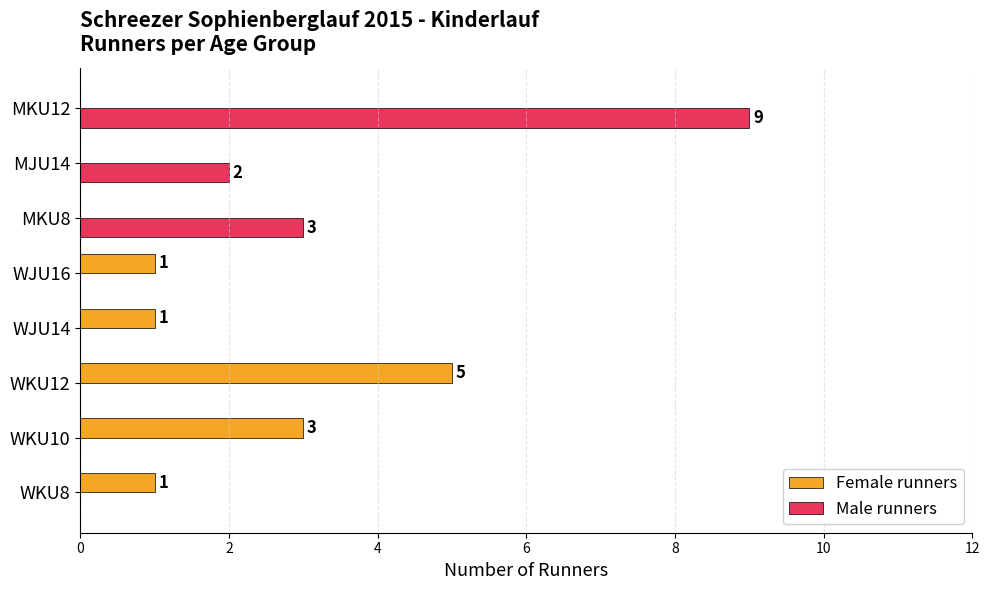

Where is Male runners nearest to the value 4?

MKU8